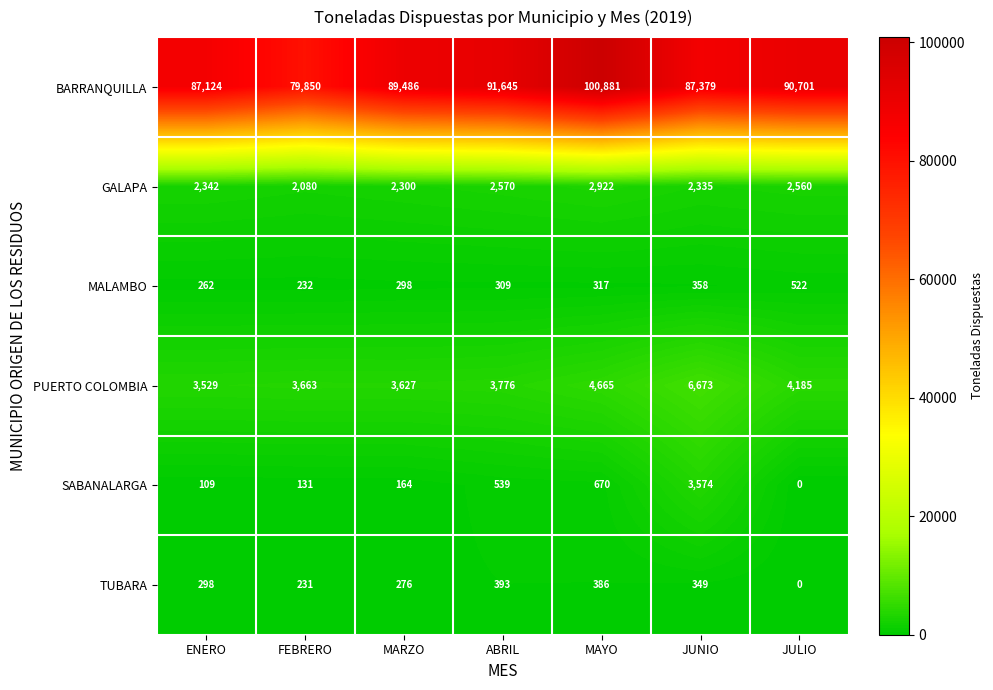

Rank the series by their maximum value, from lowest to highest.

TUBARA, MALAMBO, GALAPA, SABANALARGA, PUERTO COLOMBIA, BARRANQUILLA